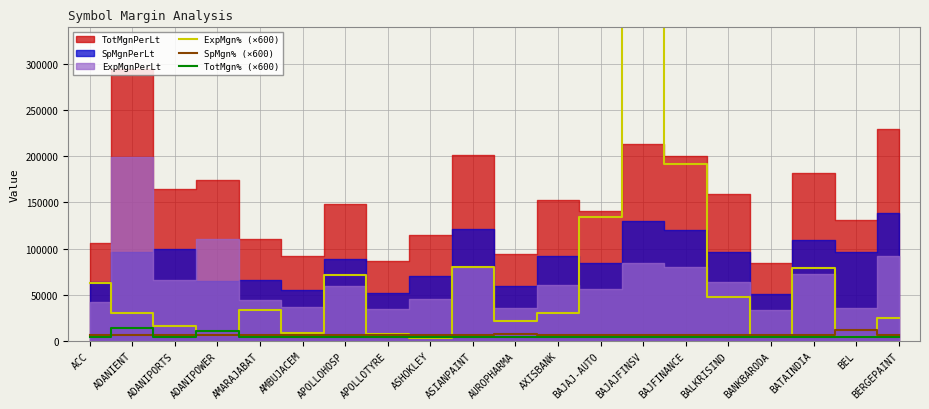

Between AXISBANK and BAJAJ-AUTO, which is larger?

BAJAJ-AUTO